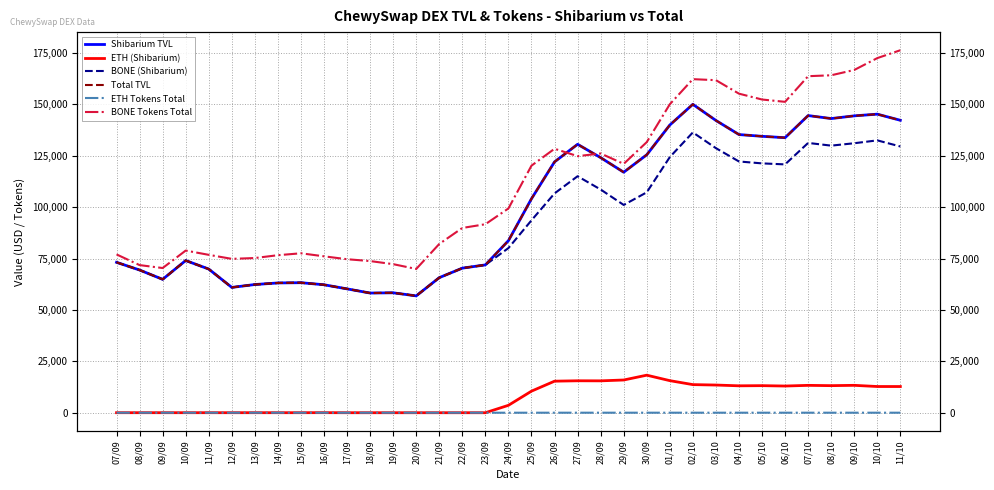

What is the label of the 27th point from the left?

03/10